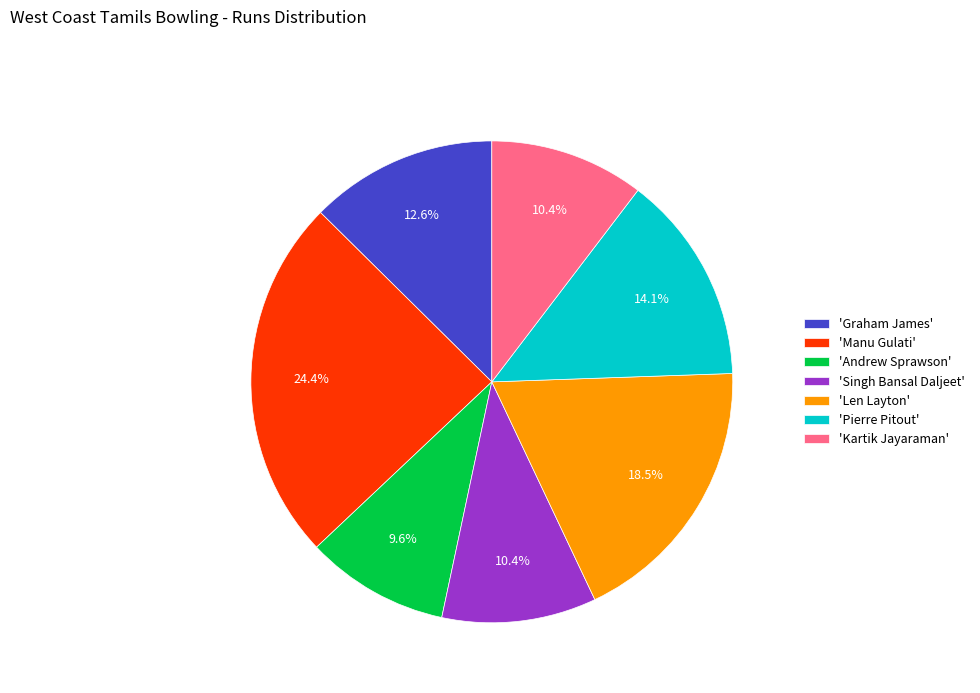

Which has a higher value, 'Len Layton' or 'Pierre Pitout'?

'Len Layton'